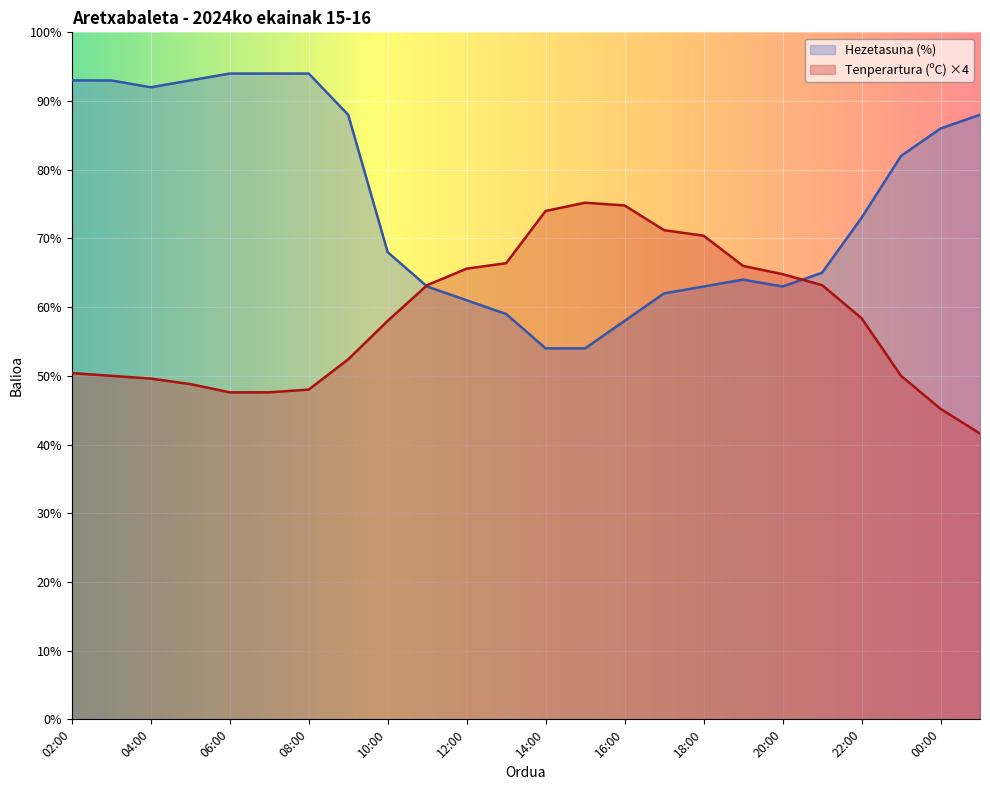

What is the highest value of the Hezetasuna (%) series?

94.0